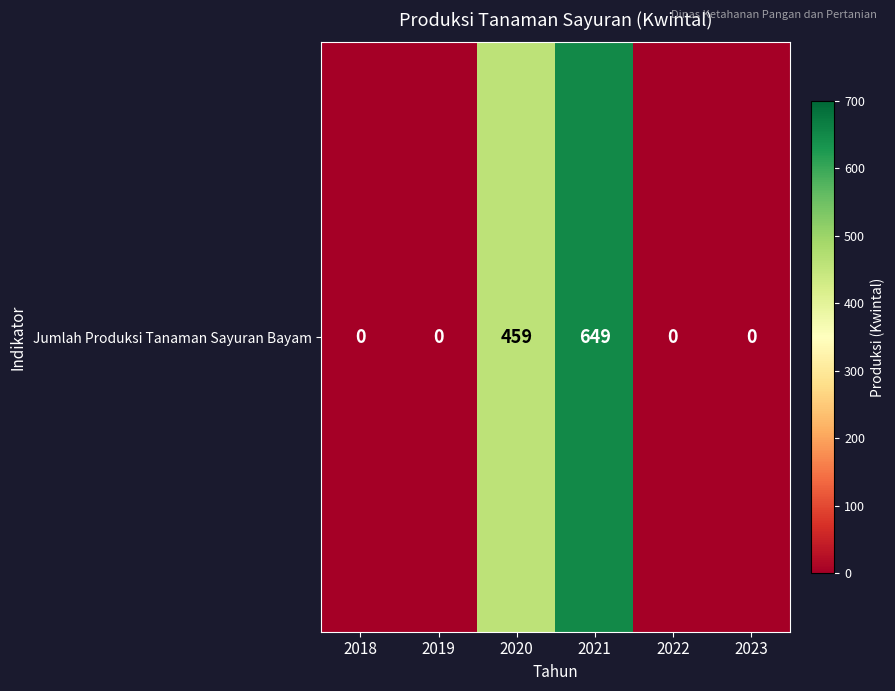

What is the maximum value shown in the chart?

649